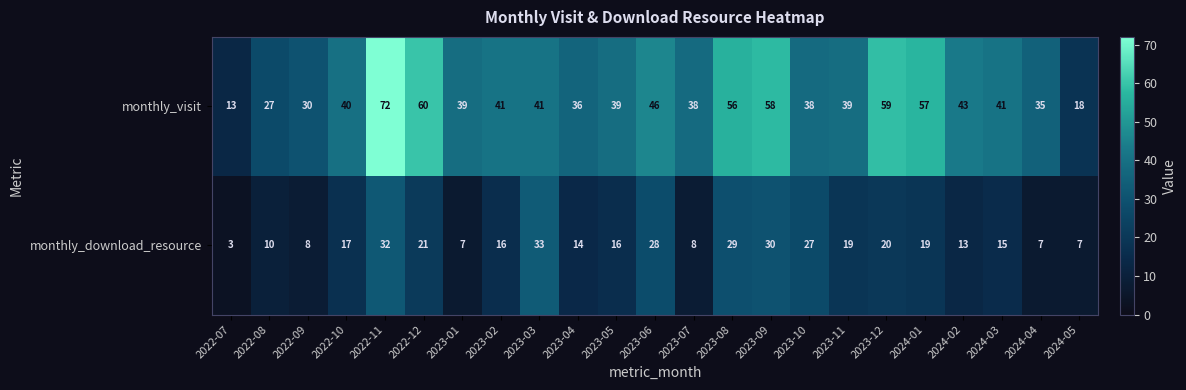

What is the average value of the monthly_visit series?

42